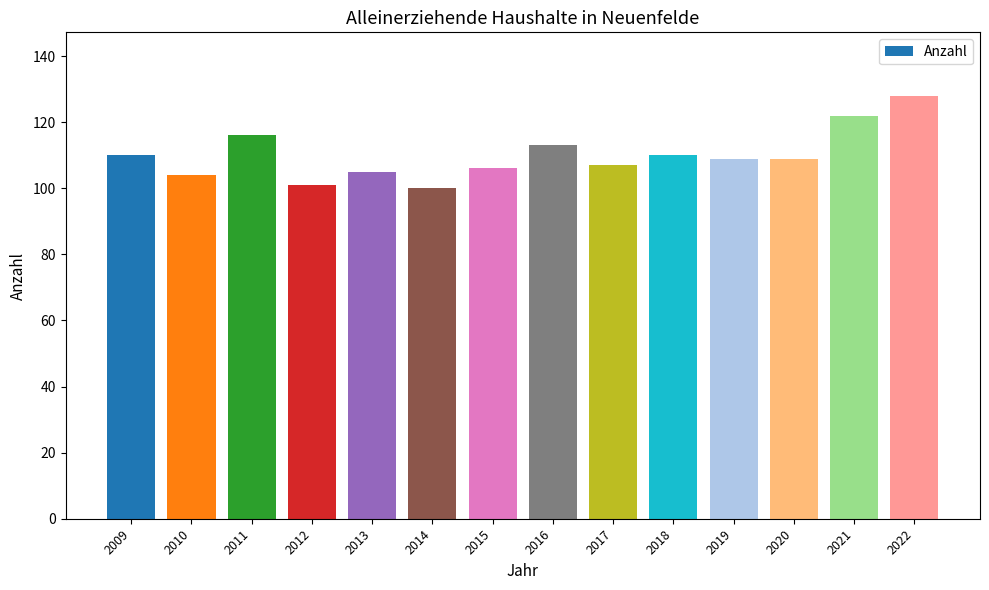

What is the minimum value shown in the chart?

100